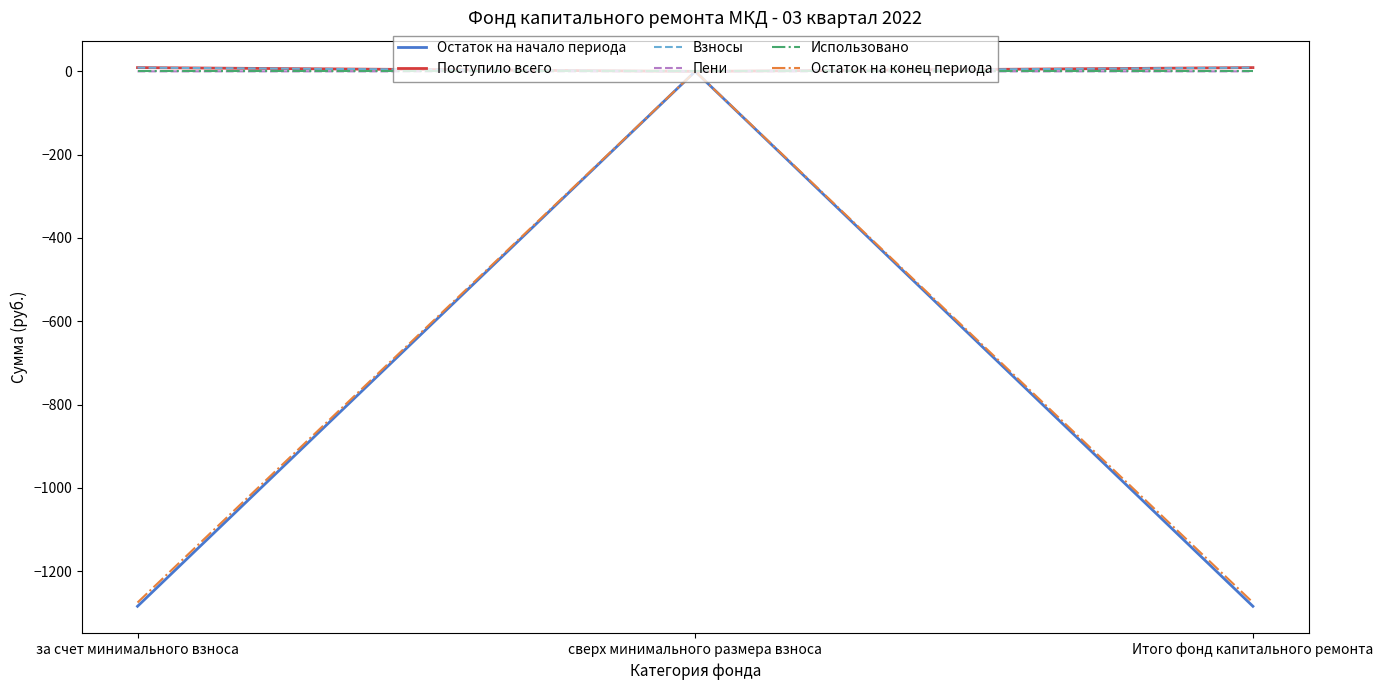

What is the sum of the Взносы values at за счет минимального взноса and сверх минимального размера взноса?

9.0